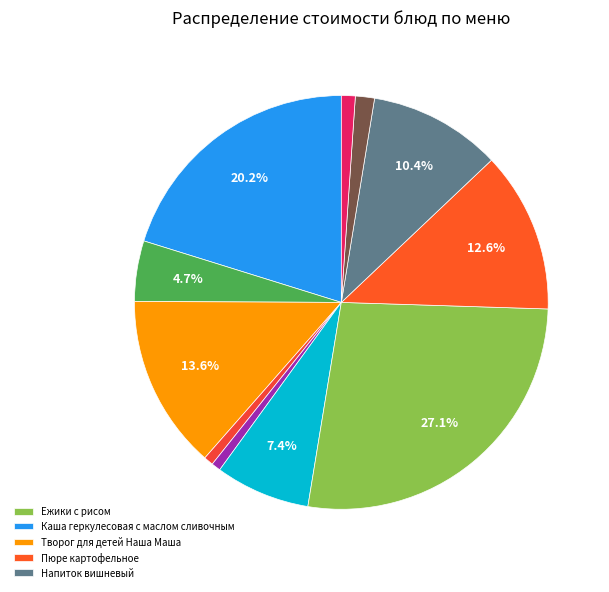

Count the number of slices in the pie.

11